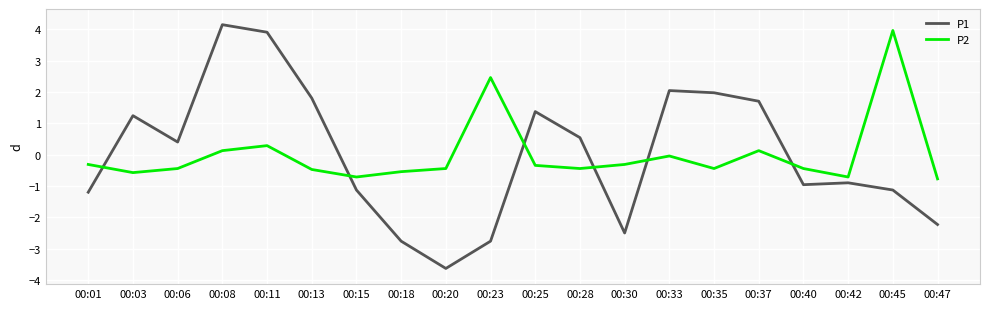

What is the difference between the highest and lowest values at 00:30?

2.2